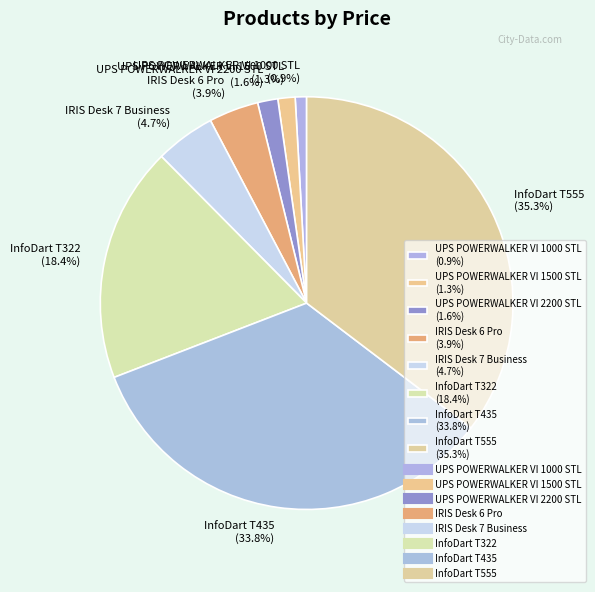

Combined, what portion of the pie is IRIS Desk 7 Business (4.7%) and InfoDart T322 (18.4%)?

23.1%